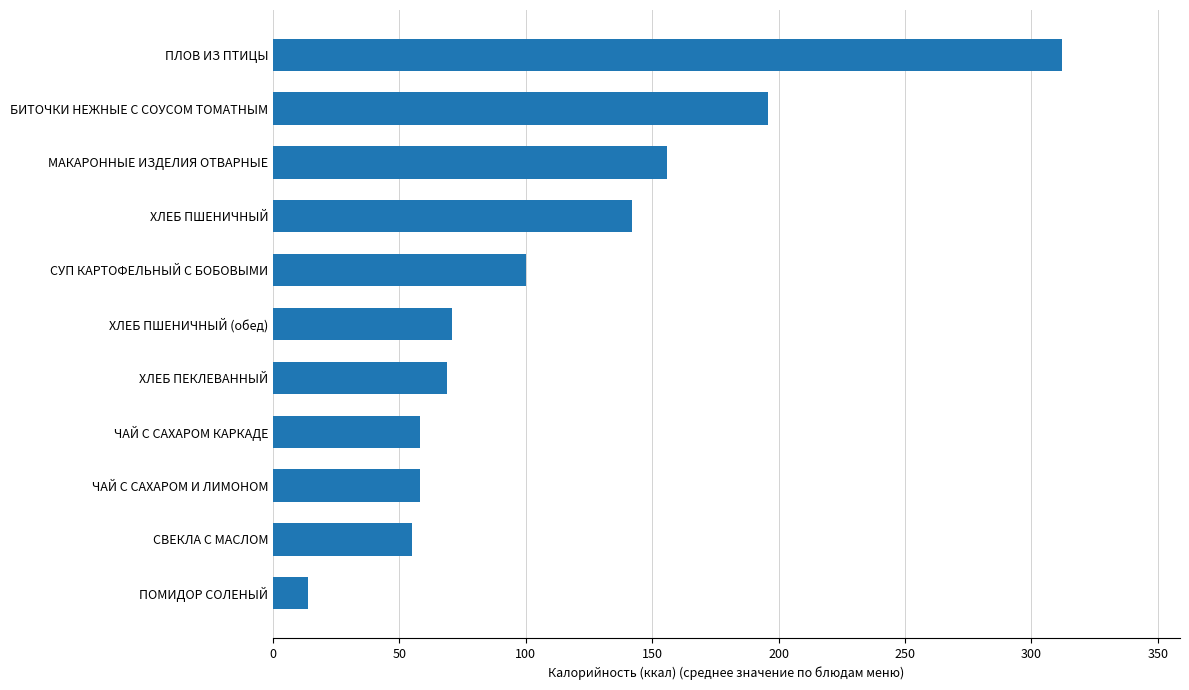

Reading bottom to top, what are all the values shown in this chart?

ПОМИДОР СОЛЕНЫЙ=14	СВЕКЛА С МАСЛОМ=55	ЧАЙ С САХАРОМ И ЛИМОНОМ=58	ЧАЙ С САХАРОМ КАРКАДЕ=58	ХЛЕБ ПЕКЛЕВАННЫЙ=69	ХЛЕБ ПШЕНИЧНЫЙ (обед)=71	СУП КАРТОФЕЛЬНЫЙ С БОБОВЫМИ=100	ХЛЕБ ПШЕНИЧНЫЙ=142	МАКАРОННЫЕ ИЗДЕЛИЯ ОТВАРНЫЕ=156	БИТОЧКИ НЕЖНЫЕ С СОУСОМ ТОМАТНЫМ=196	ПЛОВ ИЗ ПТИЦЫ=312